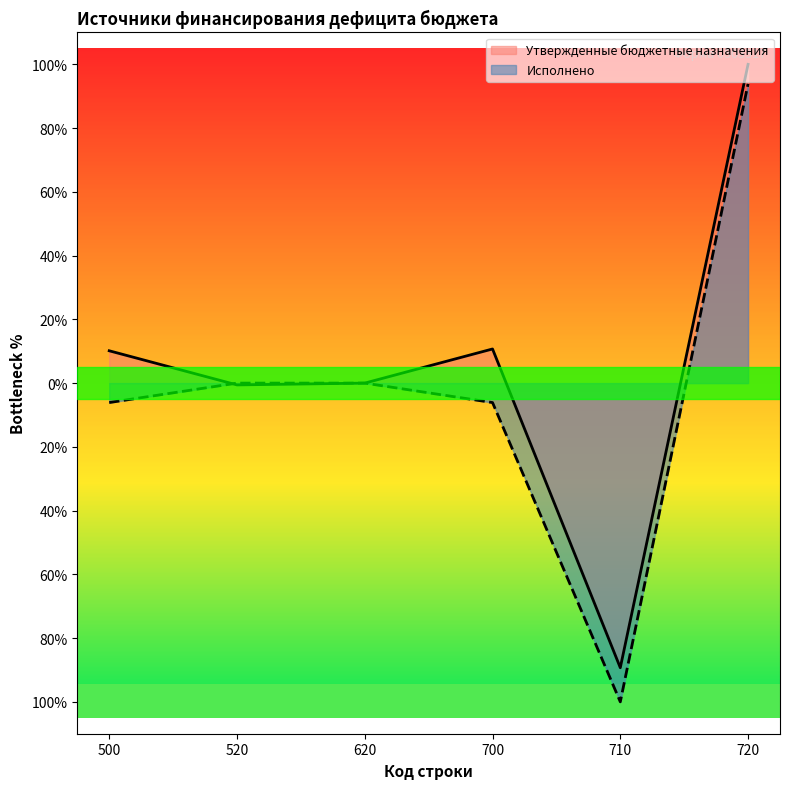

How many lines are shown in the chart?

2